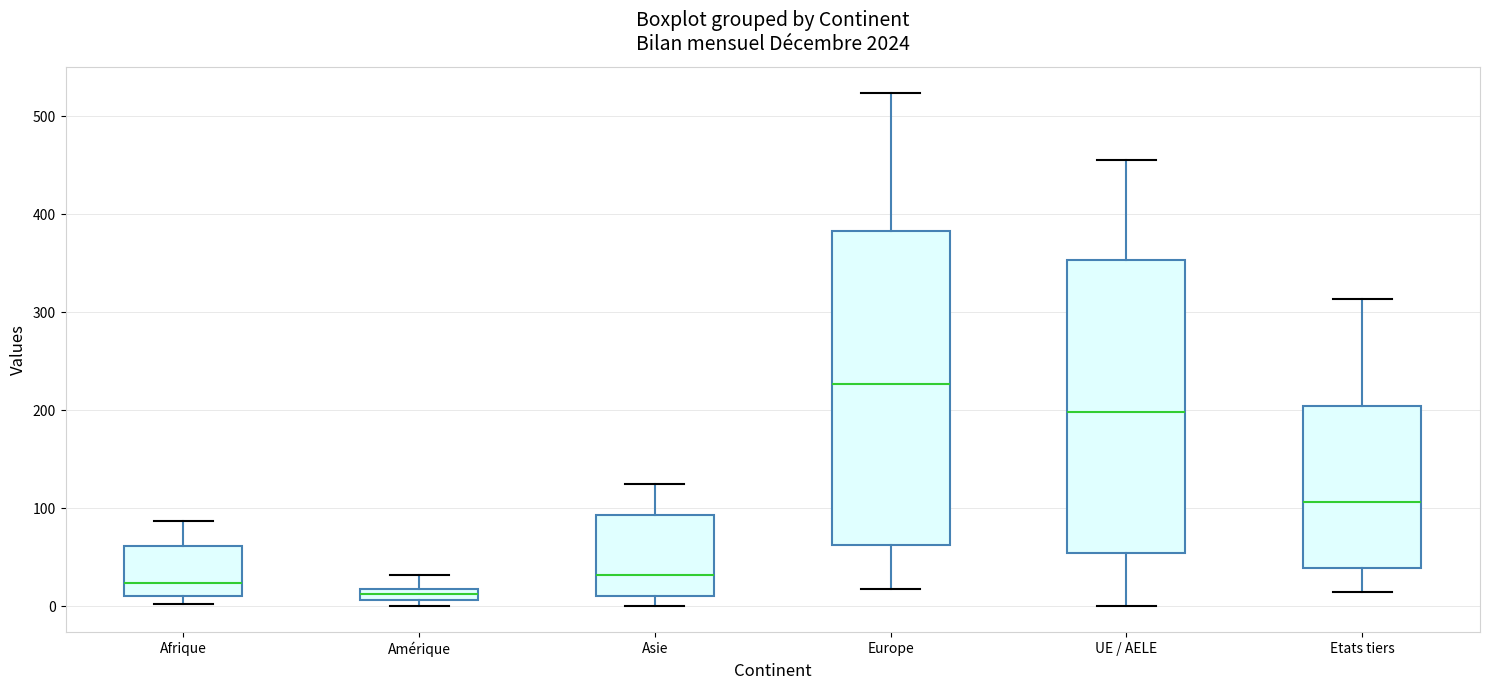

Where does the upper whisker of the box for Asie end on the y-axis? The values are not printed on the chart, so give them approximately, as read against the axis.

130